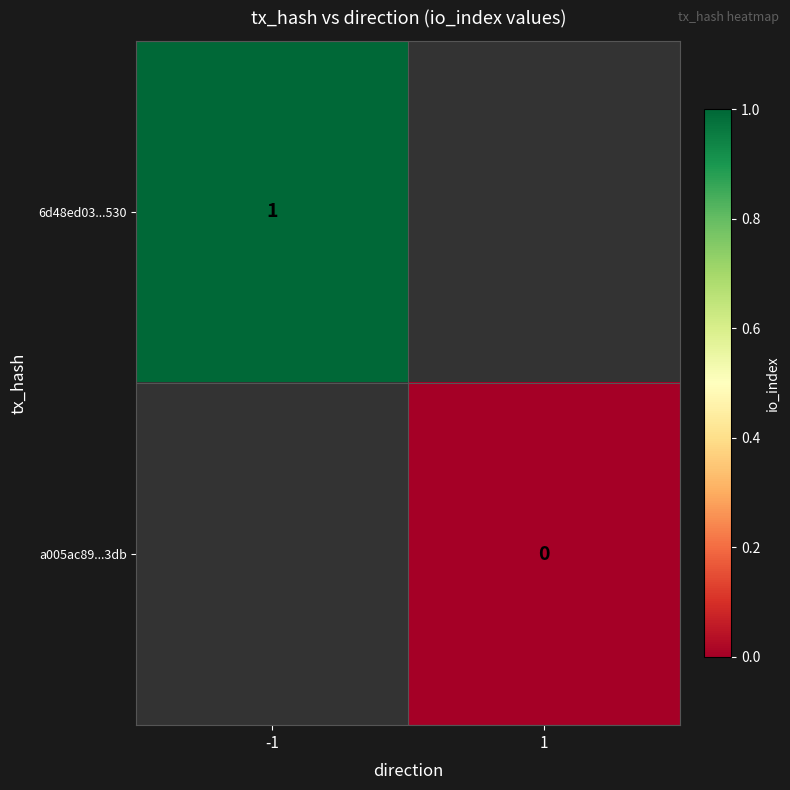

At -1, list the series in order from largest to smallest.

6d48ed03...530, a005ac89...3db